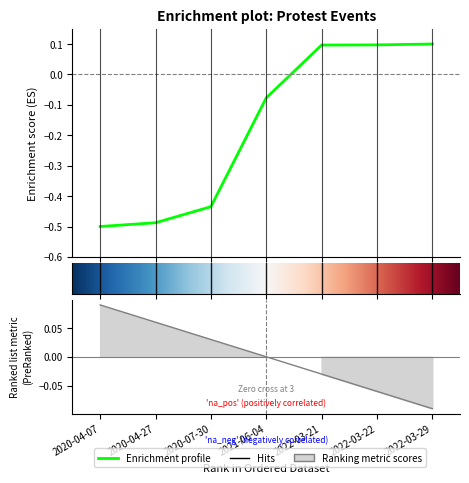

What is the sum of the values at 2022-03-22 and 2020-04-07?

-0.4